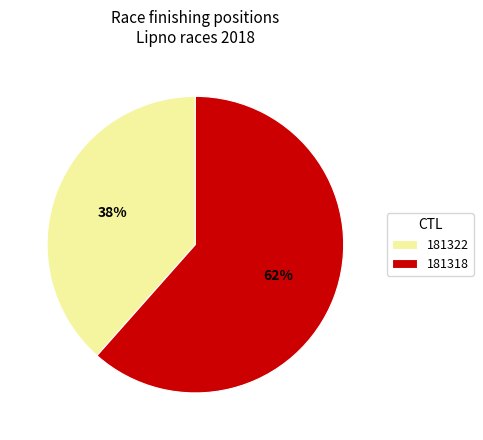

Is the sum of 181318 and 181322 greater than half?

Yes